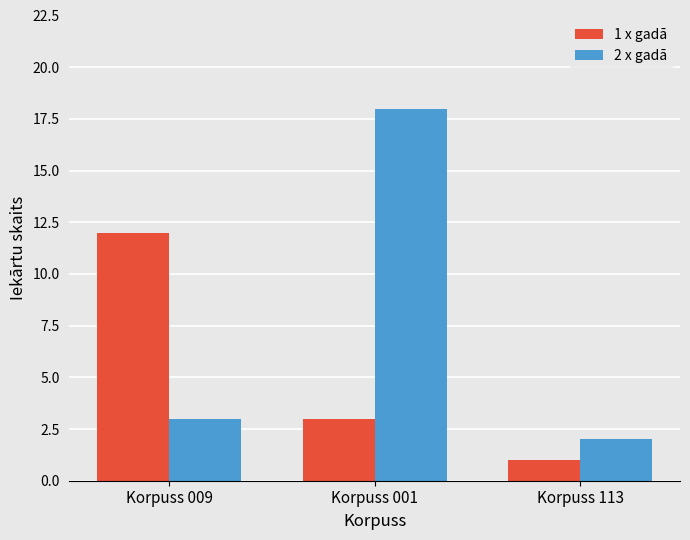

The value of 1 x gadā at Korpuss 113 is 2. True or false?

False